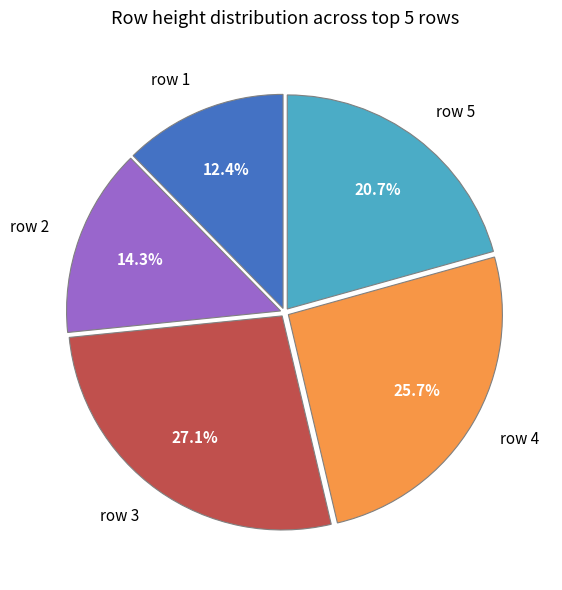

Count the number of slices in the pie.

5